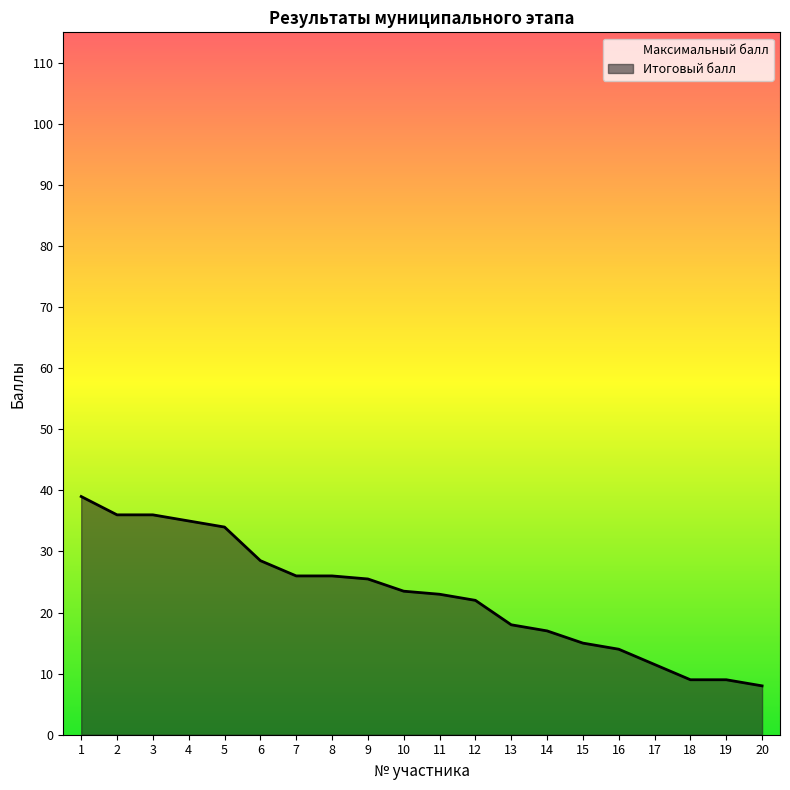

What is the value of the 12th point from the left?

22.0